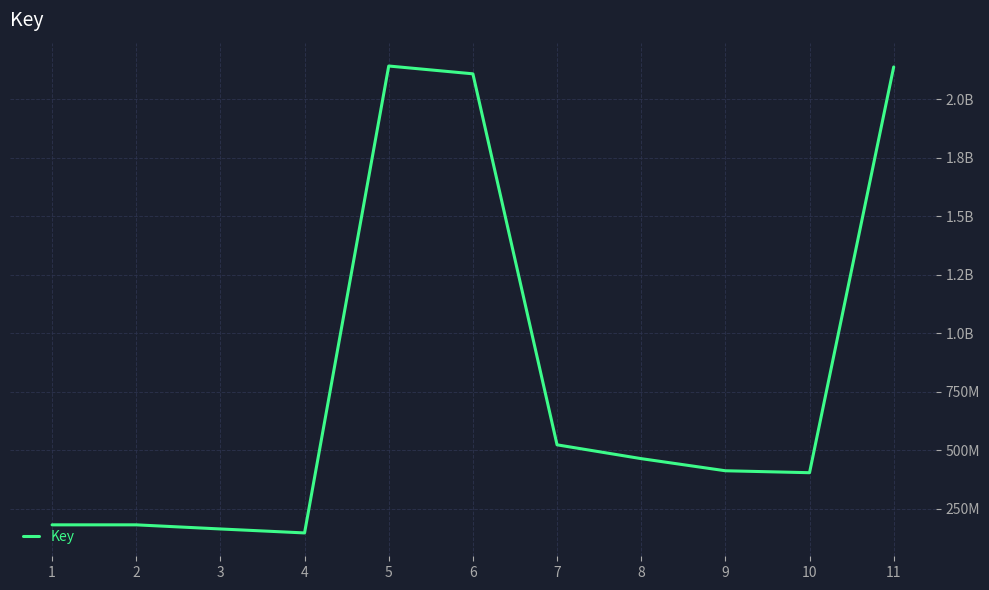

What is the change in value from 7 to 11?

+1613933721